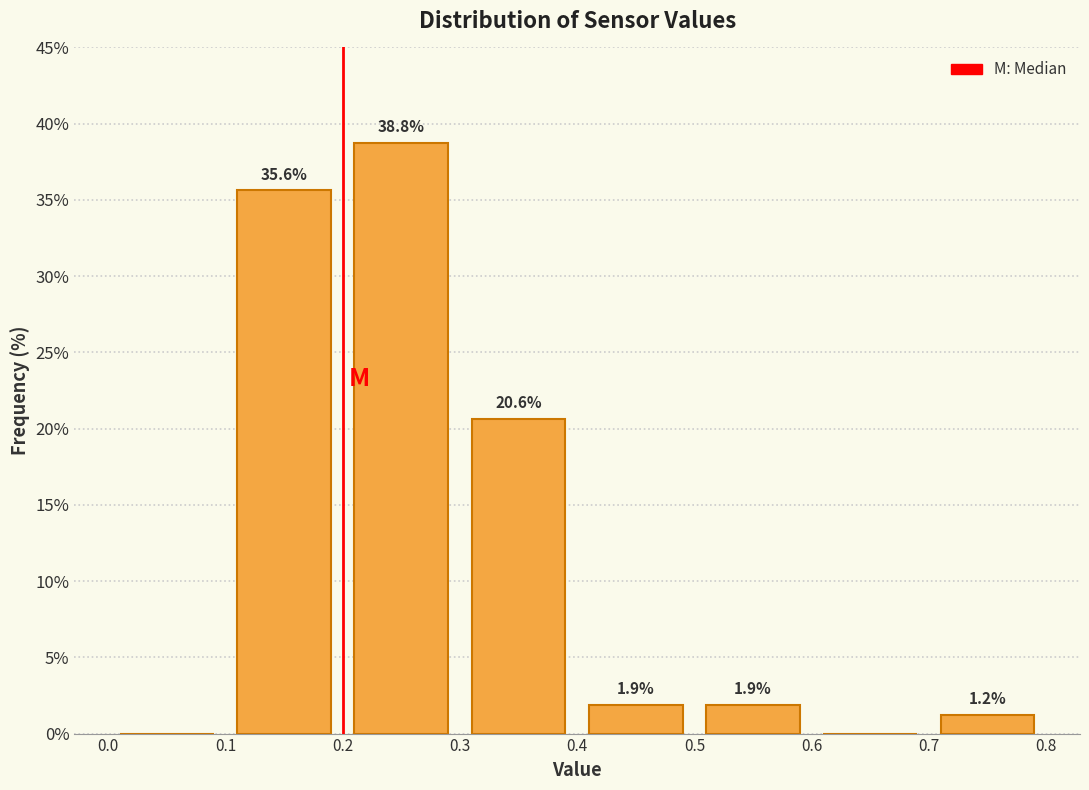

Over which range of the x-axis is the bar tallest?

0.2 to 0.3